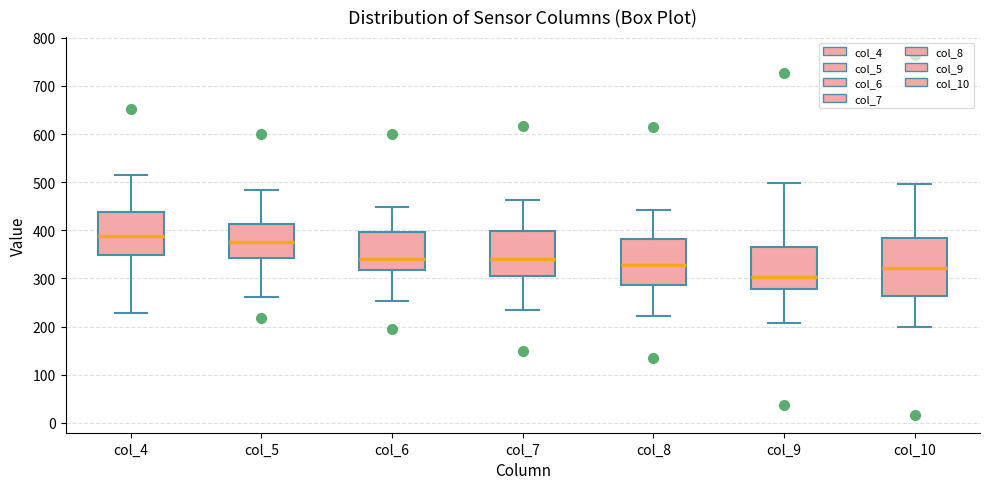

Reading left to right, transcribe this box plot: for each box, give where its median line is, the range the box spans, and where its two whiskers end, as read against the y-axis. The values are not printed on the chart, so give them approximately, as read against the axis.

col_4: median 390, box 350 to 440, whiskers 230 to 520
col_5: median 380, box 340 to 410, whiskers 260 to 480
col_6: median 340, box 320 to 400, whiskers 250 to 450
col_7: median 340, box 300 to 400, whiskers 240 to 460
col_8: median 330, box 290 to 380, whiskers 220 to 440
col_9: median 300, box 280 to 370, whiskers 210 to 500
col_10: median 320, box 260 to 380, whiskers 200 to 500